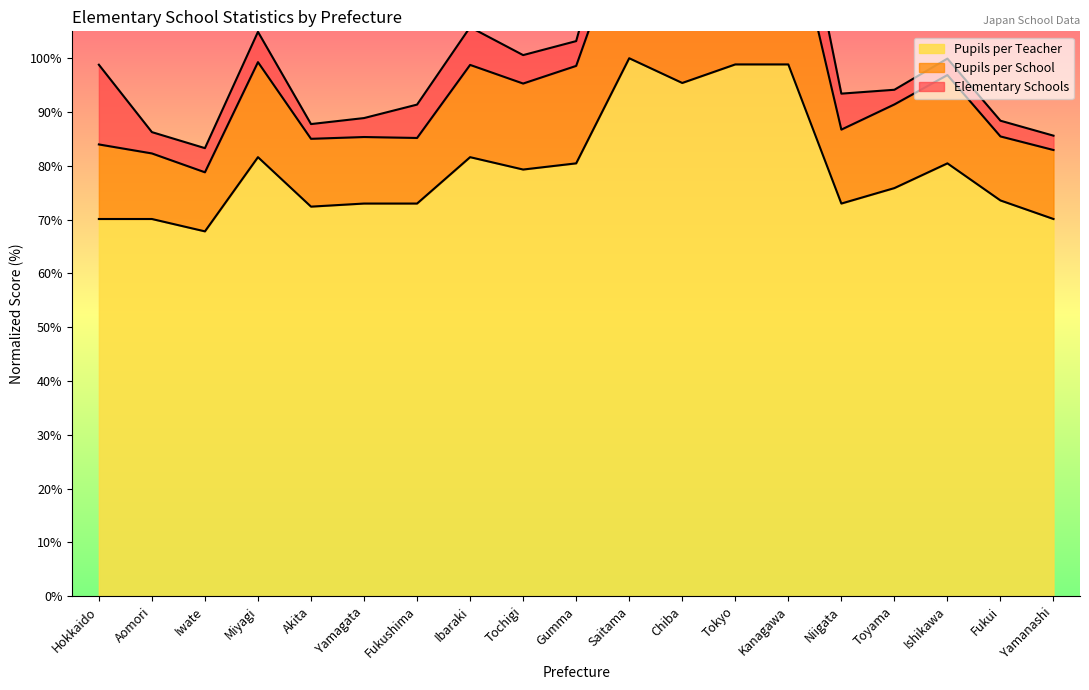

At which label does Pupils per Teacher reach its minimum?

Iwate